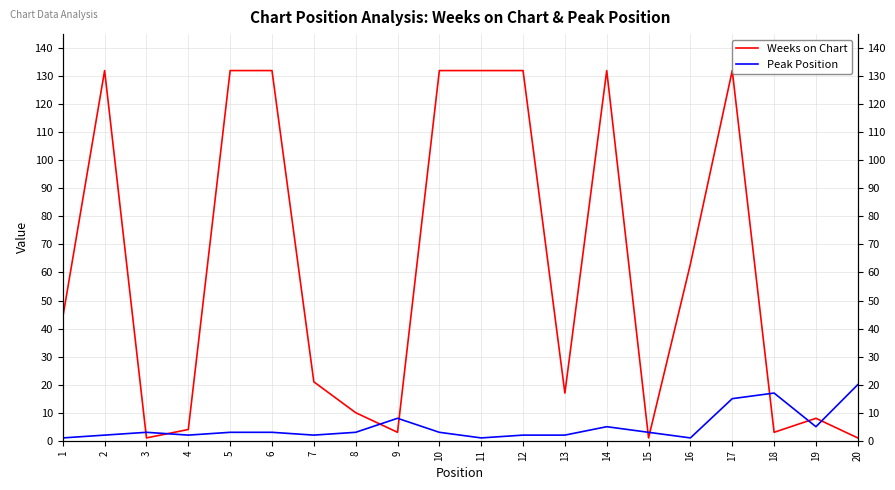

List the series in order of their peak value, lowest first.

Peak Position, Weeks on Chart